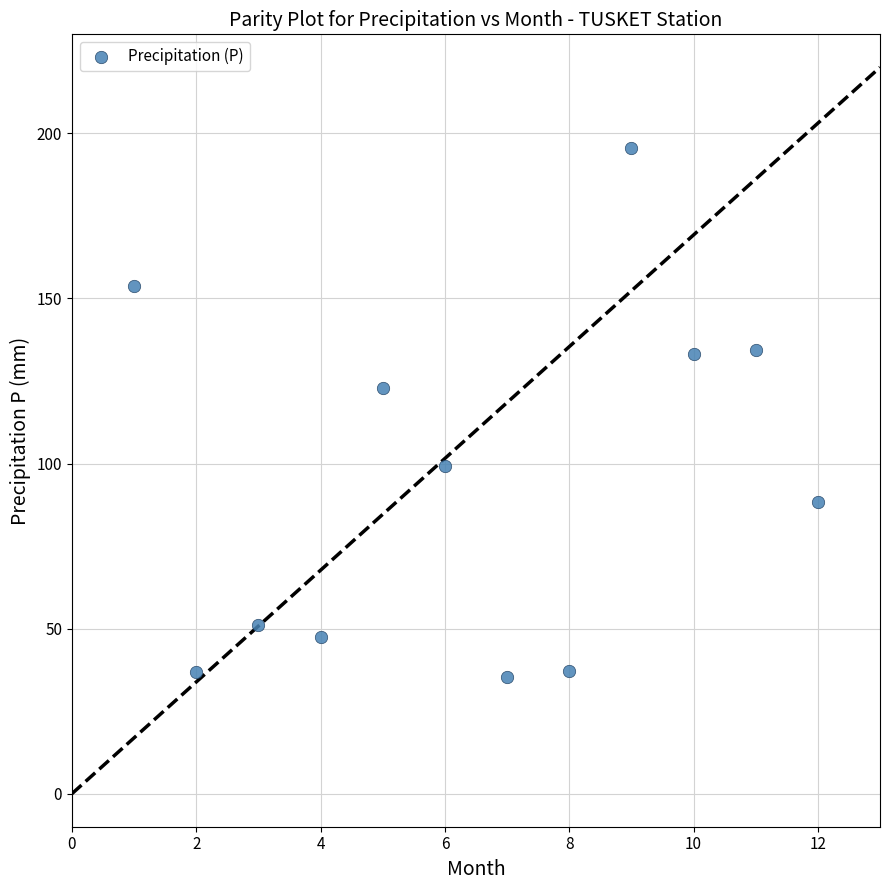

What Y value in the scatter plot is closest to 115?

123.0